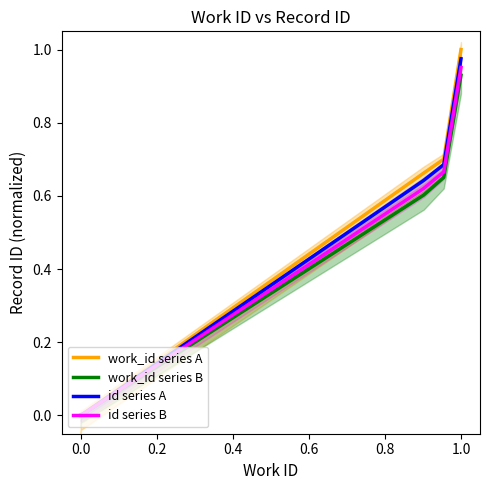

The work_id series A series shows 1.0 at 1.0. True or false?

True